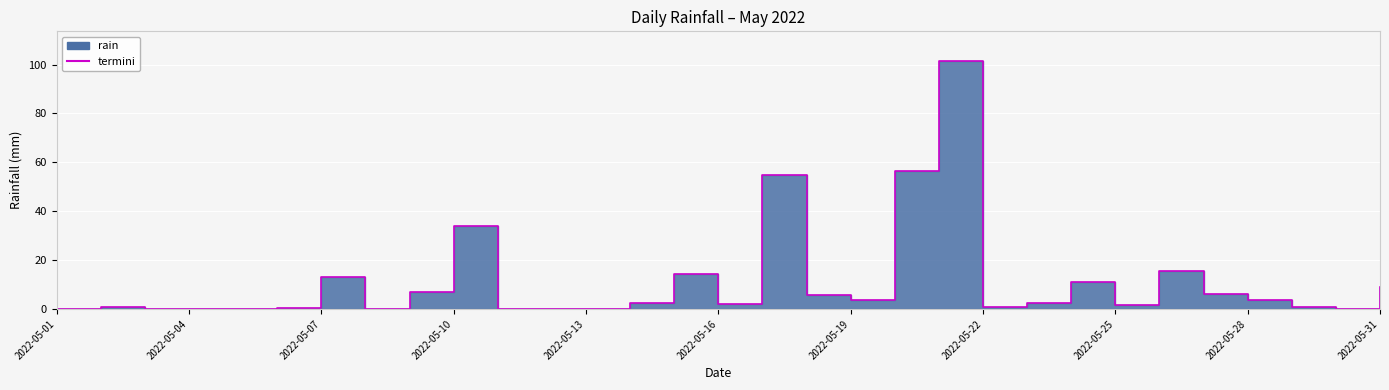

Which category has the highest value across all series?

2022-05-21